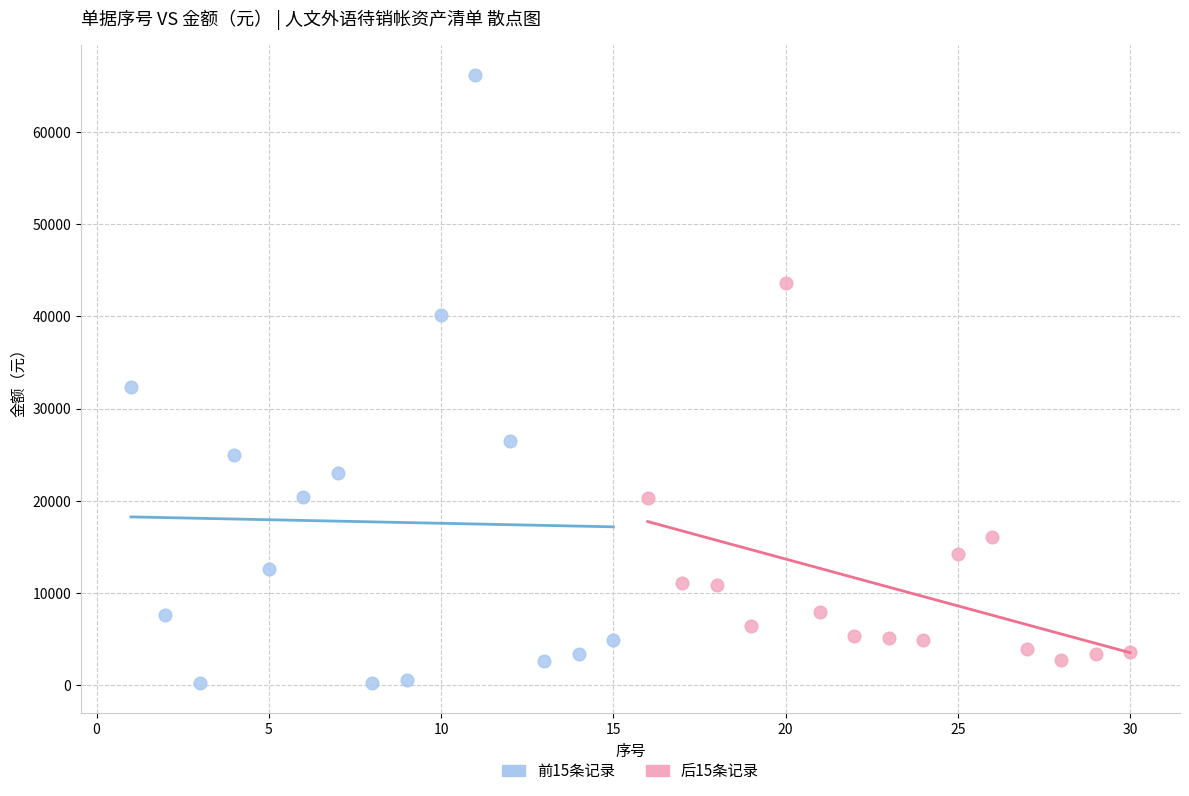

Which series reaches the minimum Y coordinate?

前15条记录